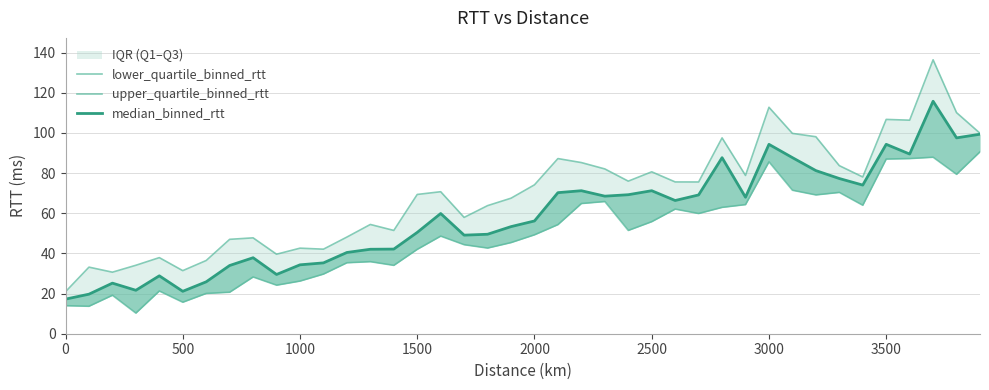

Rank the series at 500 from highest to lowest value.

upper_quartile_binned_rtt, median_binned_rtt, lower_quartile_binned_rtt